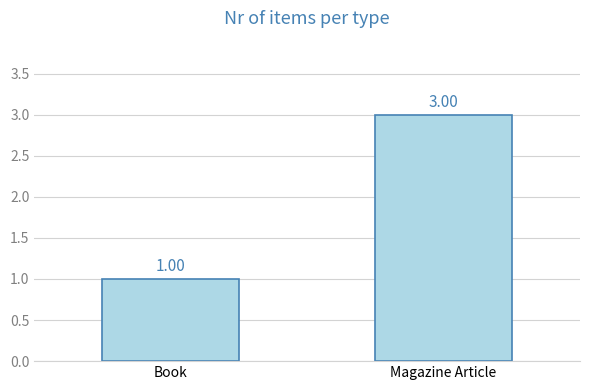

What is the smallest value displayed?

1